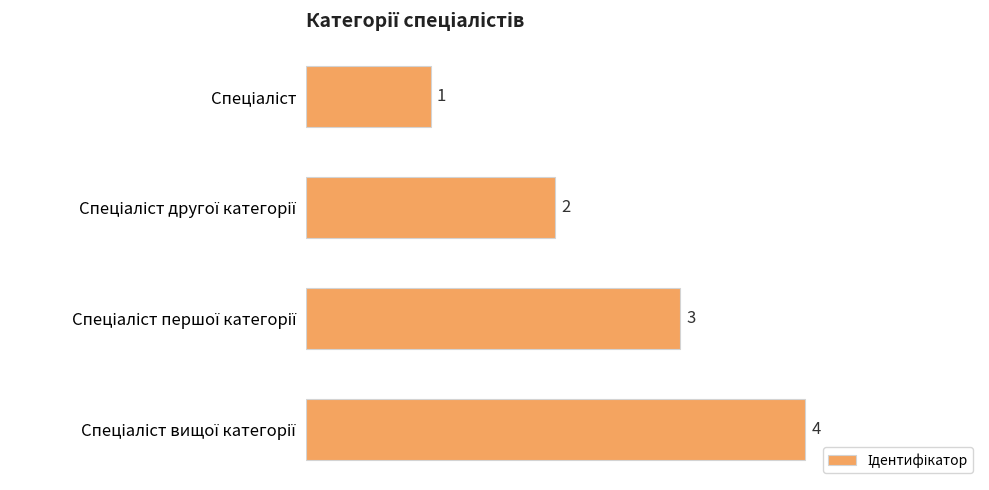

What is the value of the 2nd bar from the top?

2